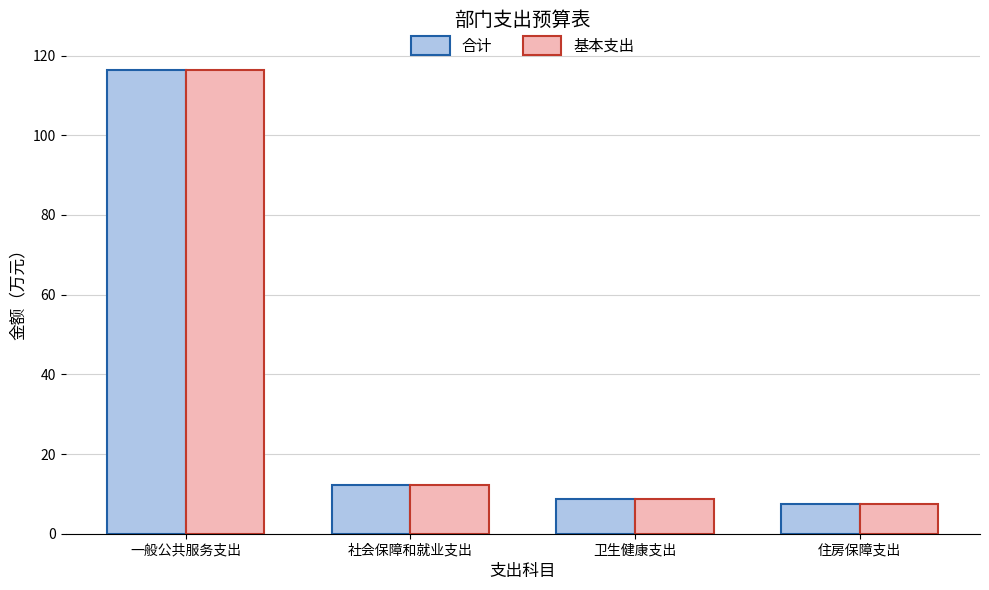

At which category is the sum across all series the highest?

一般公共服务支出